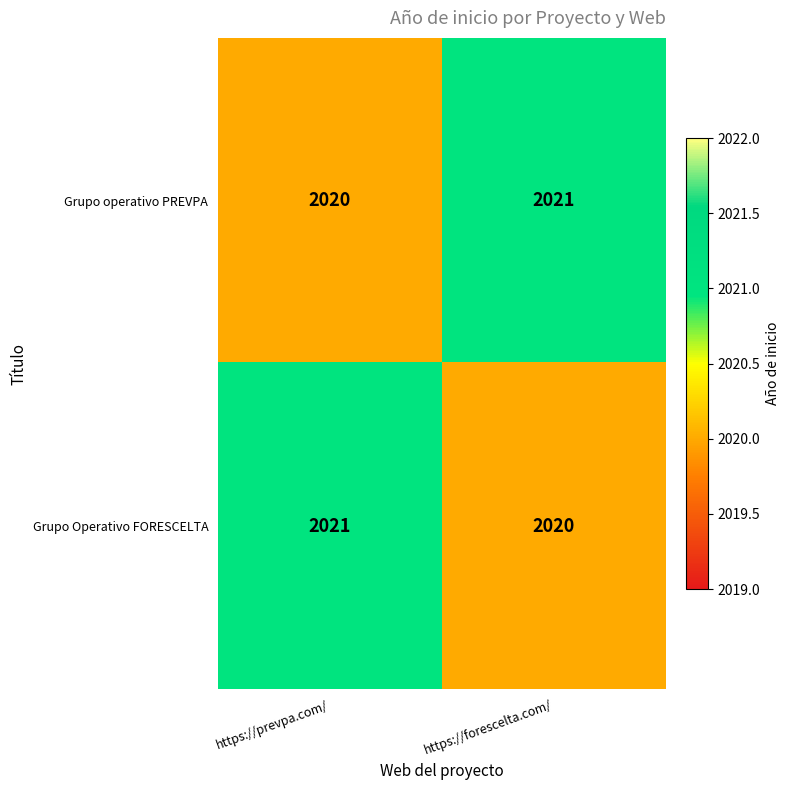

Where is Grupo Operativo FORESCELTA nearest to the value 2020?

https://forescelta.com/